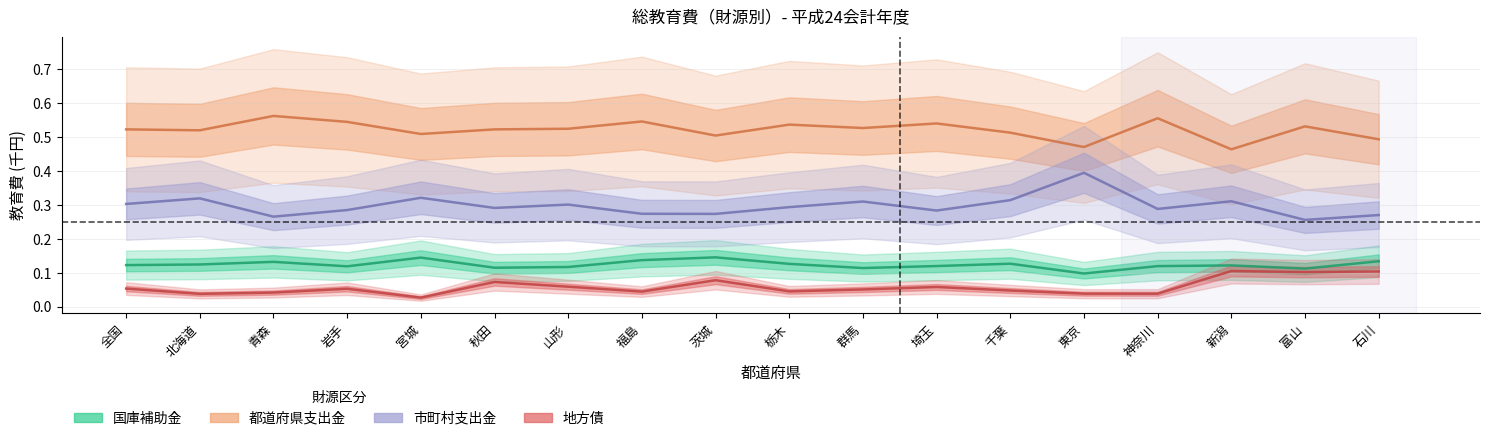

The value of 都道府県支出金 at 岩手 is 0.2. True or false?

False